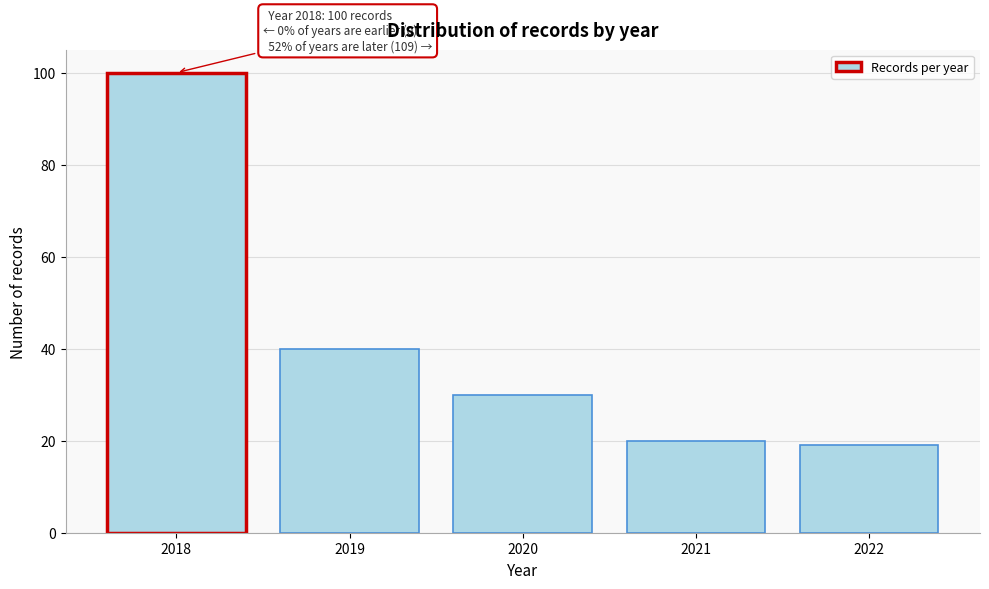

Reading right to left, what are all the values shown in this chart?

19	20	30	40	100